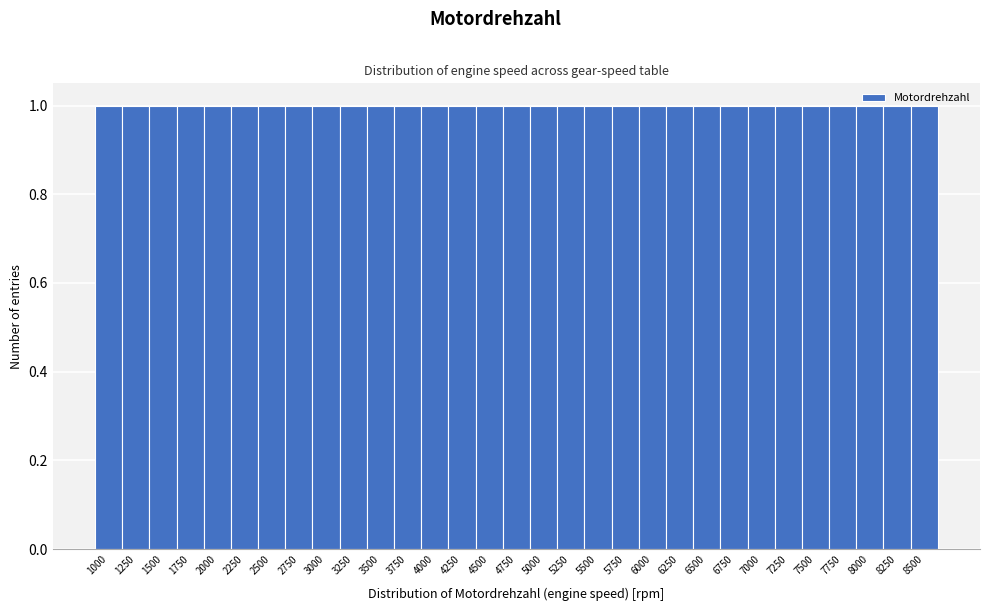

What is the height of the bar covering 1125 to 1375 on the x-axis? Neither the bar edges nor the heights are printed on the chart, so give them approximately, as read against the axes.

1